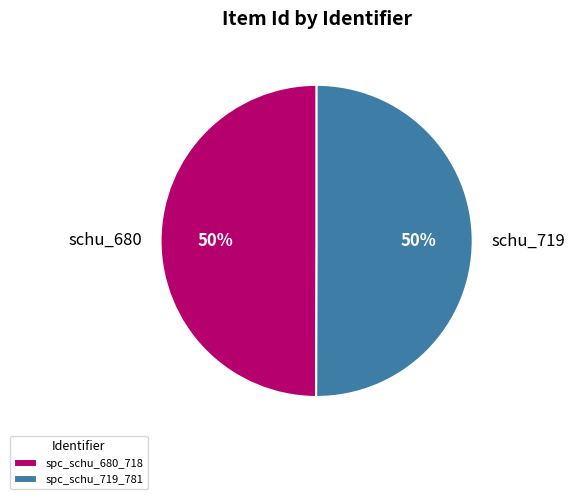

To the nearest percent, what portion does spc_schu_719_781 represent?

50%